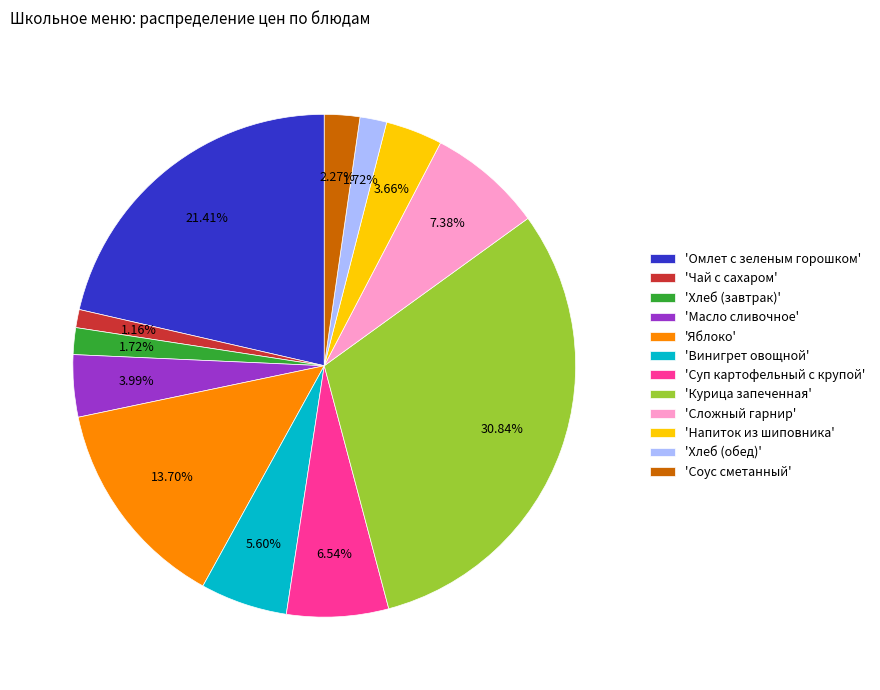

Does 'Яблоко' account for over 50% of the chart?

No